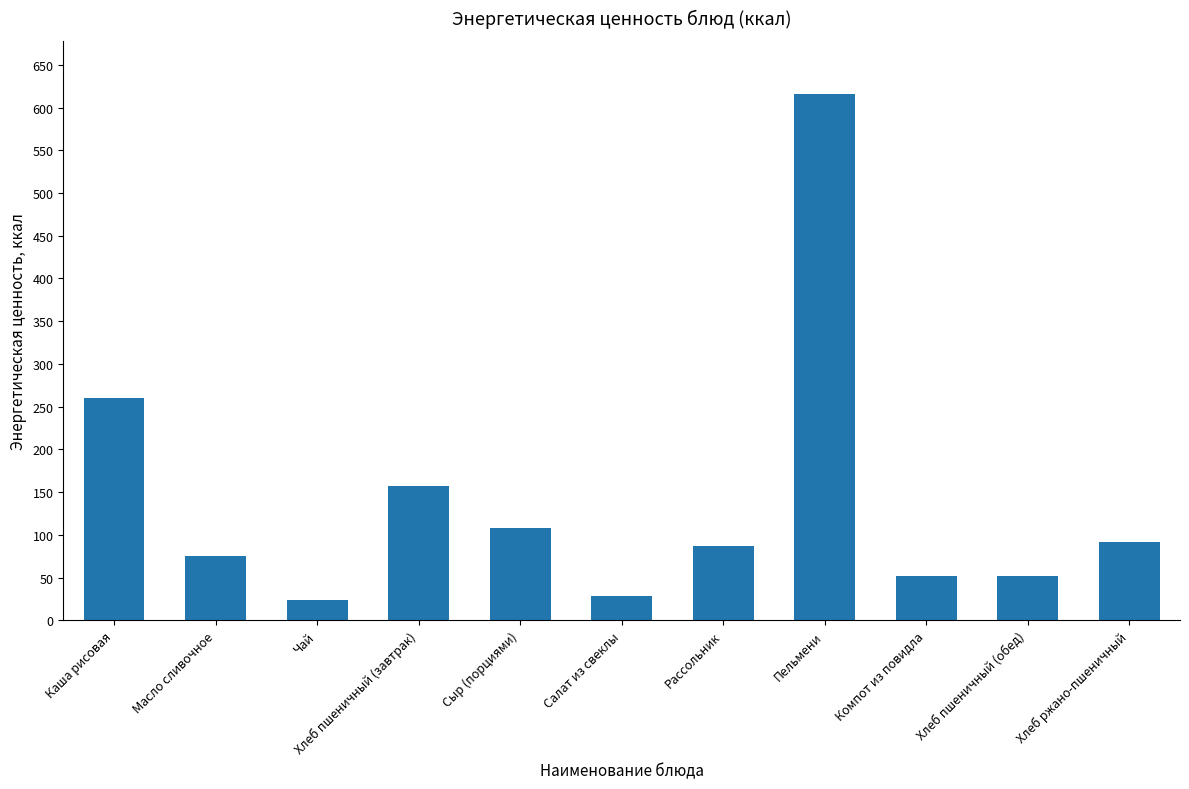

What position from the left is Чай?

3